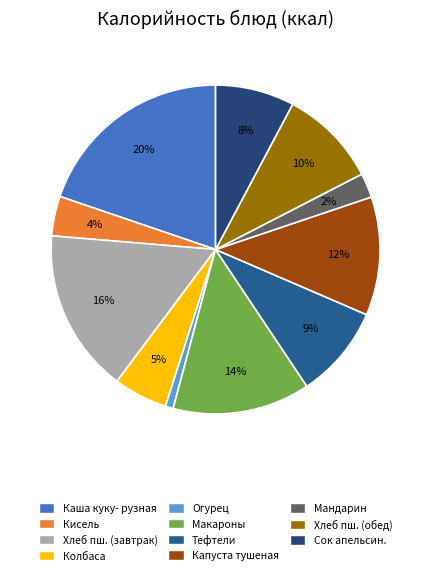

What is the largest slice in the pie chart?

Каша куку- рузная